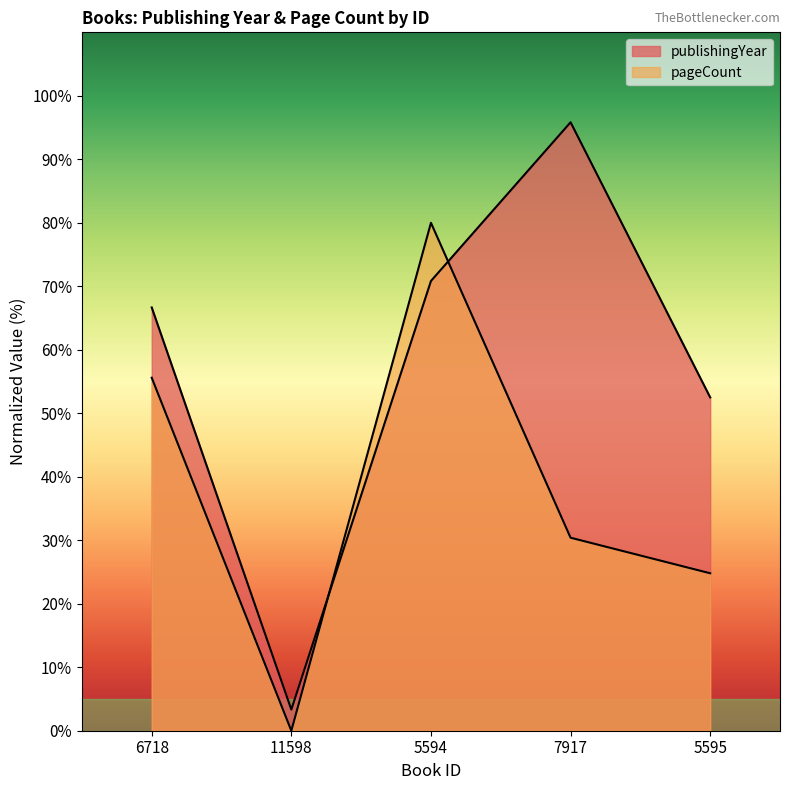

How many interior local peaks does the pageCount series have?

1